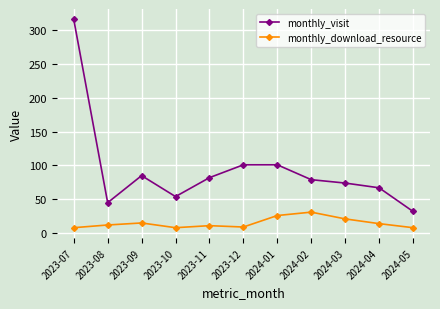

What is the label of the 9th point from the left?

2024-03